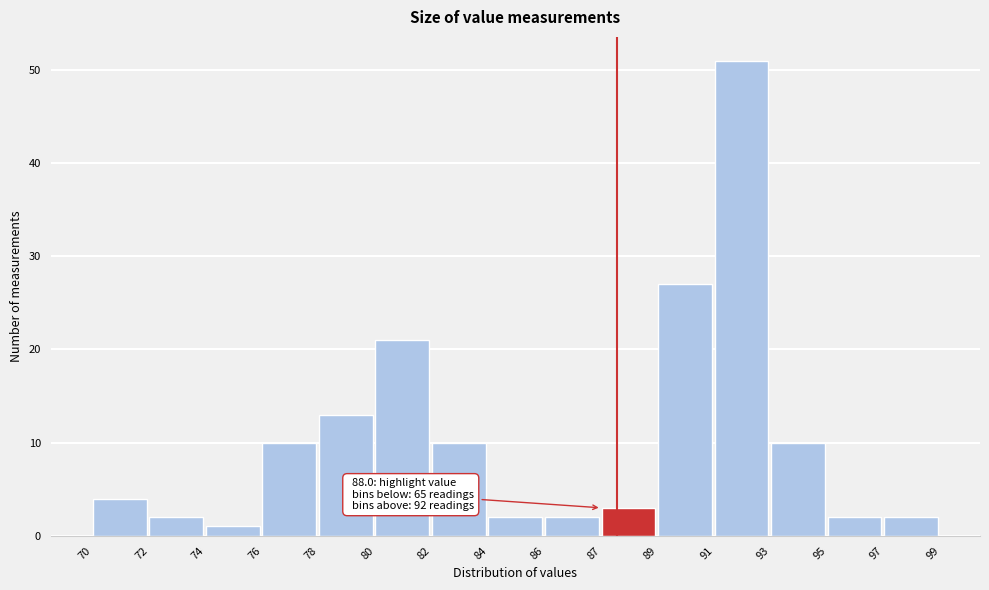

Reading left to right, list all the values displayed in this chart.

4	2	1	10	13	21	10	2	2	3	27	51	10	2	2